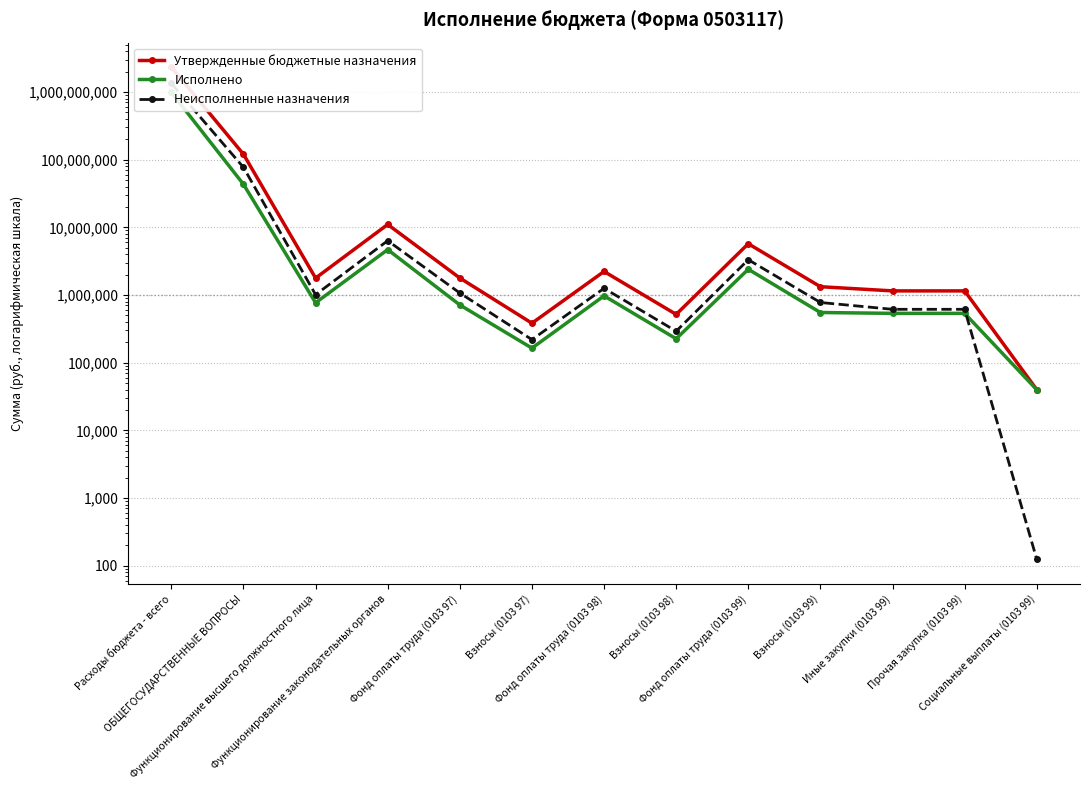

Reading left to right, what are all the values shown in this chart?

Утвержденные бюджетные назначения: Расходы бюджета - всего=2323870408.8	ОБЩЕГОСУДАРСТВЕННЫЕ ВОПРОСЫ=120197050.0	Функционирование высшего должностного лица=1778000.0	Функционирование законодательных органов=11030000.0	Фонд оплаты труда (0103 97)=1783000.0	Взносы (0103 97)=383000.0	Фонд оплаты труда (0103 98)=2227000.0	Взносы (0103 98)=517000.0	Фонд оплаты труда (0103 99)=5724000.0	Взносы (0103 99)=1326000.0	Иные закупки (0103 99)=1150000.0	Прочая закупка (0103 99)=1150000.0	Социальные выплаты (0103 99)=40000.0
Исполнено: Расходы бюджета - всего=987315092.0	ОБЩЕГОСУДАРСТВЕННЫЕ ВОПРОСЫ=43238581.7	Функционирование высшего должностного лица=767410.0	Функционирование законодательных органов=4685194.1	Фонд оплаты труда (0103 97)=712999.9	Взносы (0103 97)=164057.9	Фонд оплаты труда (0103 98)=971717.7	Взносы (0103 98)=225390.7	Фонд оплаты труда (0103 99)=2400916.0	Взносы (0103 99)=551040.3	Иные закупки (0103 99)=535421.5	Прочая закупка (0103 99)=535421.5	Социальные выплаты (0103 99)=39875.6
Неисполненные назначения: Расходы бюджета - всего=1336555316.8	ОБЩЕГОСУДАРСТВЕННЫЕ ВОПРОСЫ=76958468.3	Функционирование высшего должностного лица=1010590.0	Функционирование законодательных органов=6344805.9	Фонд оплаты труда (0103 97)=1070000.1	Взносы (0103 97)=218942.1	Фонд оплаты труда (0103 98)=1255282.3	Взносы (0103 98)=291609.3	Фонд оплаты труда (0103 99)=3323084.0	Взносы (0103 99)=774959.7	Иные закупки (0103 99)=614578.5	Прочая закупка (0103 99)=614578.5	Социальные выплаты (0103 99)=124.5